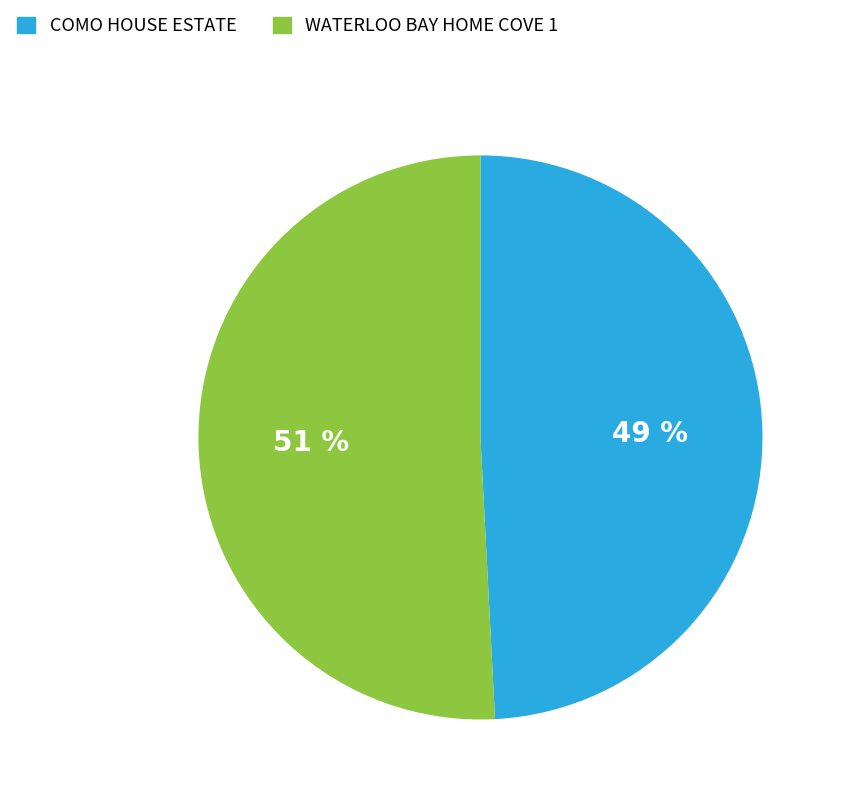

The WATERLOO BAY HOME COVE 1 slice represents 51% of the pie. True or false?

True